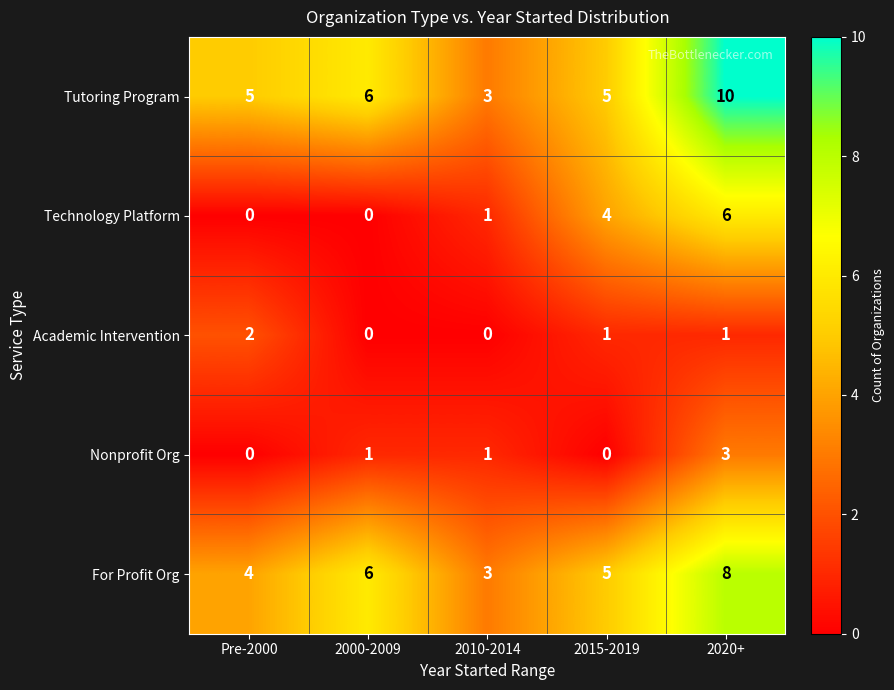

What is the average value of the For Profit Org series?

5